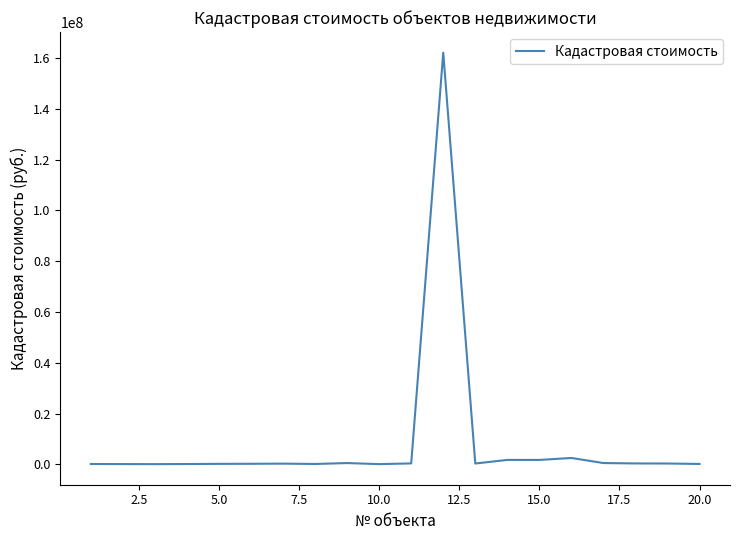

What is the greatest value displayed?

162106572.0